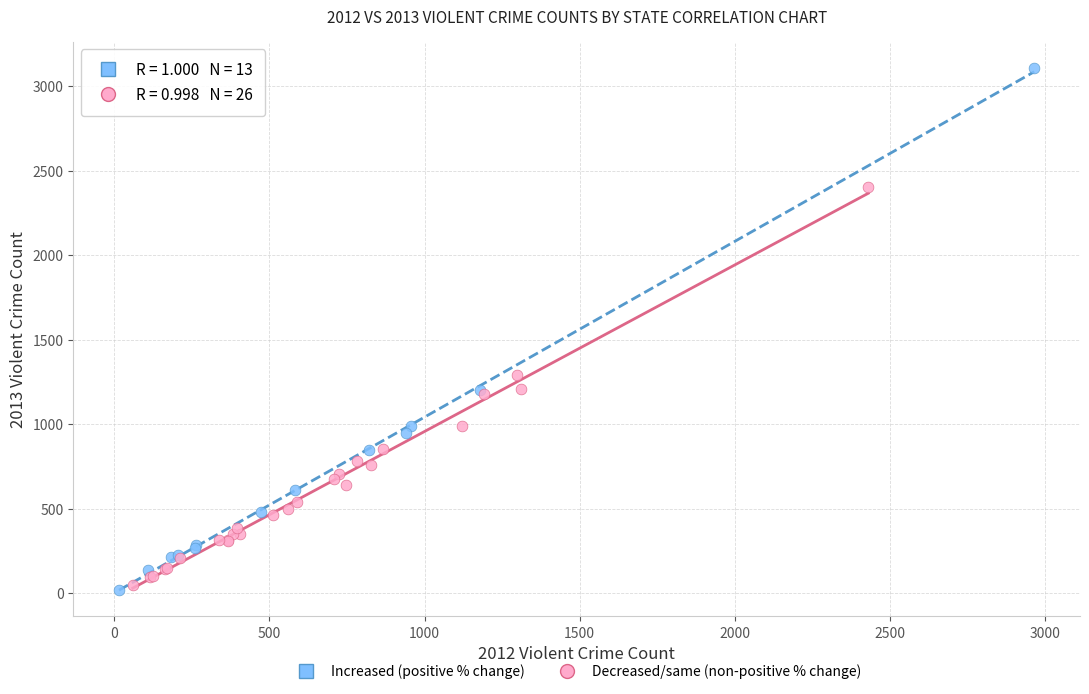

Which series has the widest spread of Y values?

Increased (positive % change)